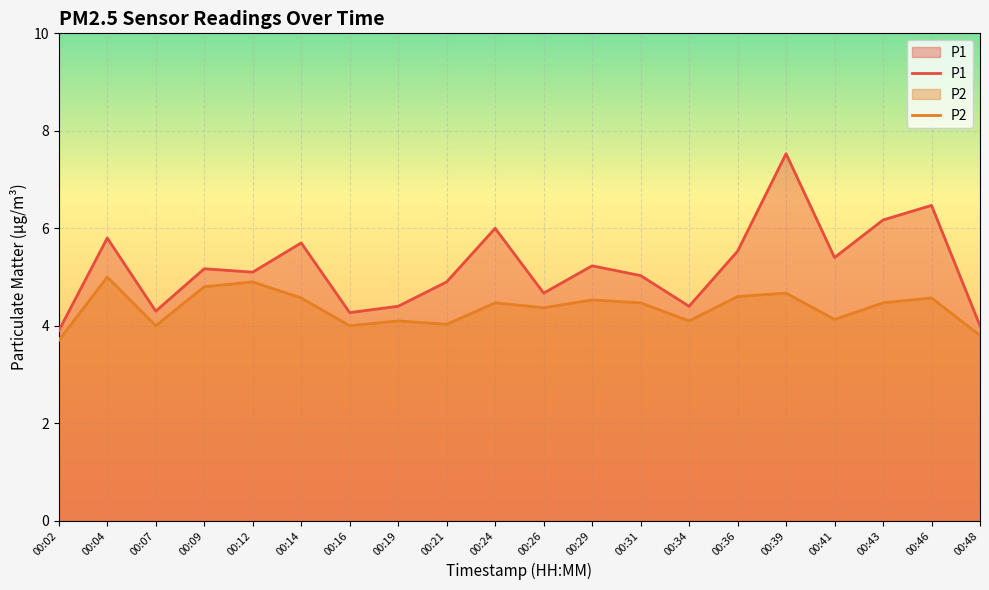

True or false: P2 and P1 cross at least once.

False